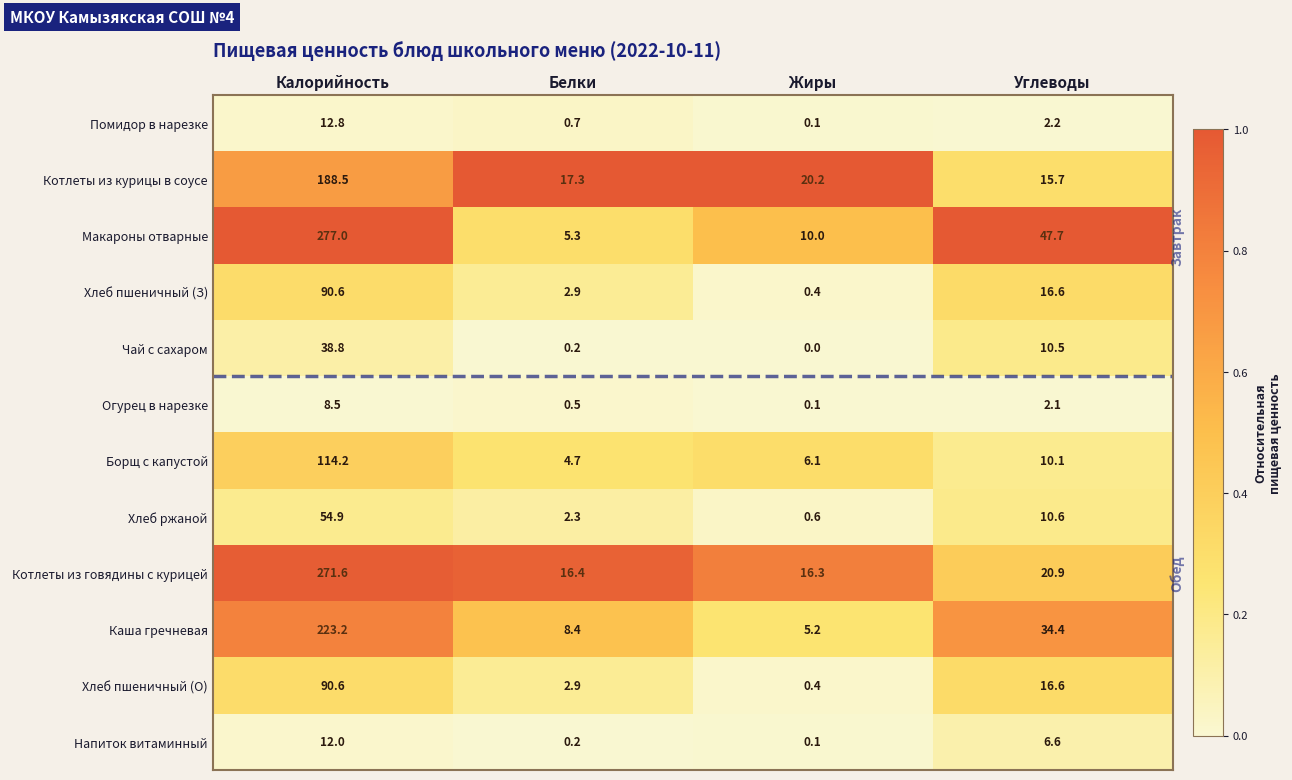

What is the total value across all series at Углеводы?

194.0